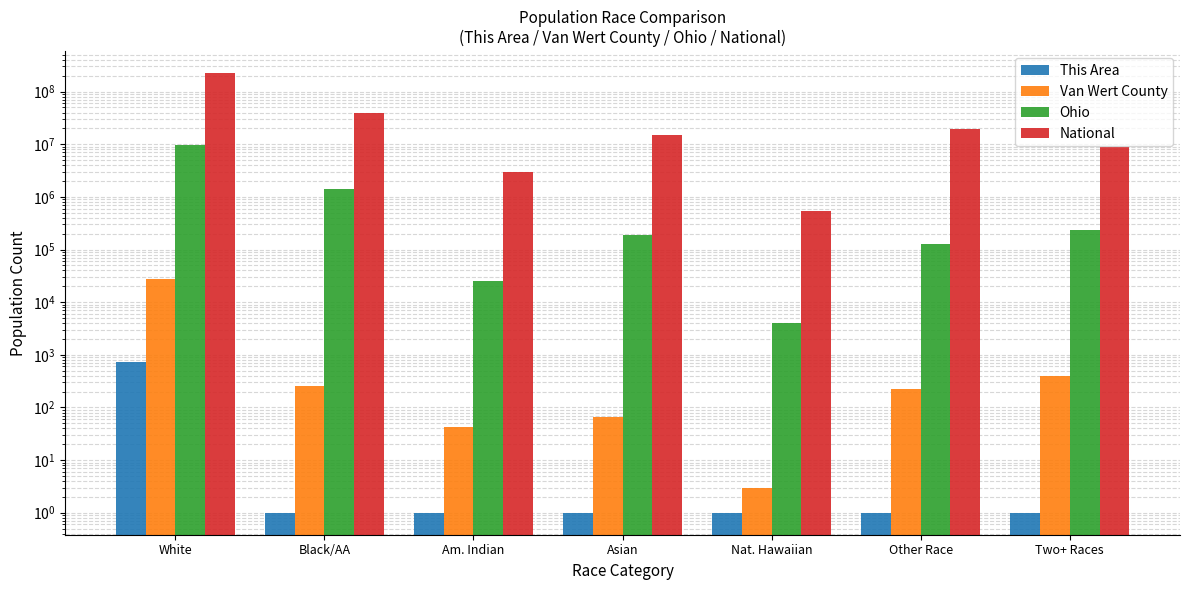

What are all the series names shown in the legend?

This Area, Van Wert County, Ohio, National